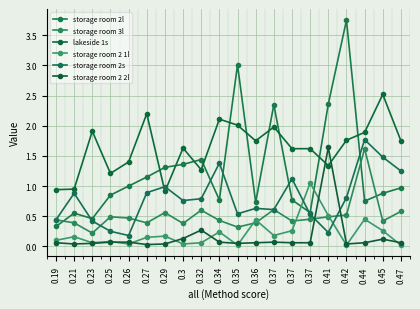

List the labels in order of storage room 2 1l value, smallest first.

0.35, 0.42, 0.47, 0.26, 0.3, 0.23, 0.32, 0.25, 0.19, 0.27, 0.21, 0.29, 0.37, 0.34, 0.37, 0.45, 0.36, 0.44, 0.41, 0.37